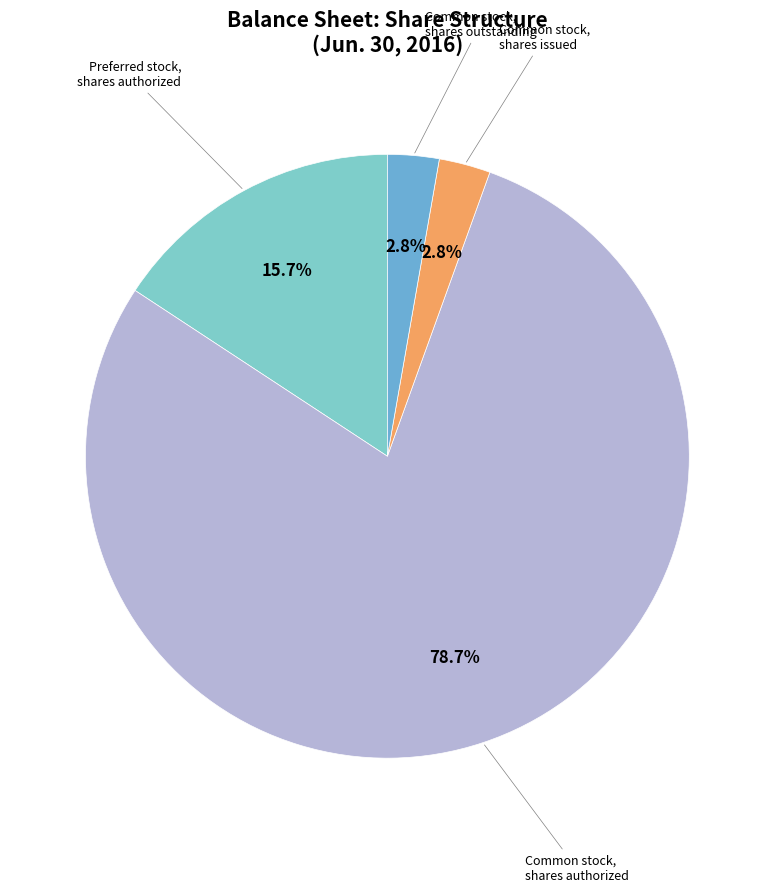

To the nearest percent, what is the difference between the largest and smallest slice percentages?

76%